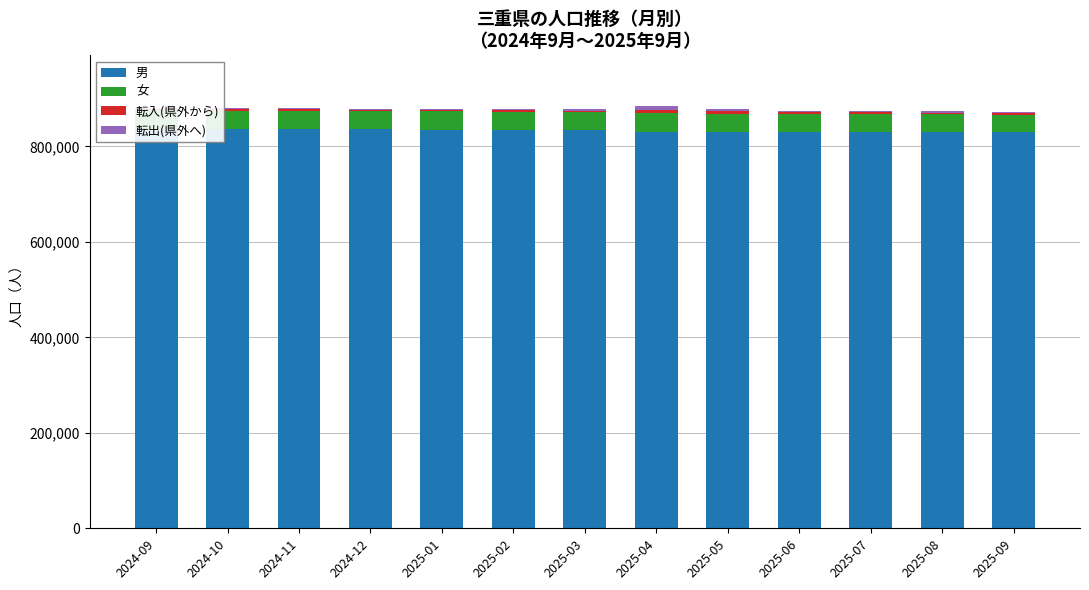

Rank the series by their maximum value, from lowest to highest.

転入(県外から), 転出(県外へ), 女, 男